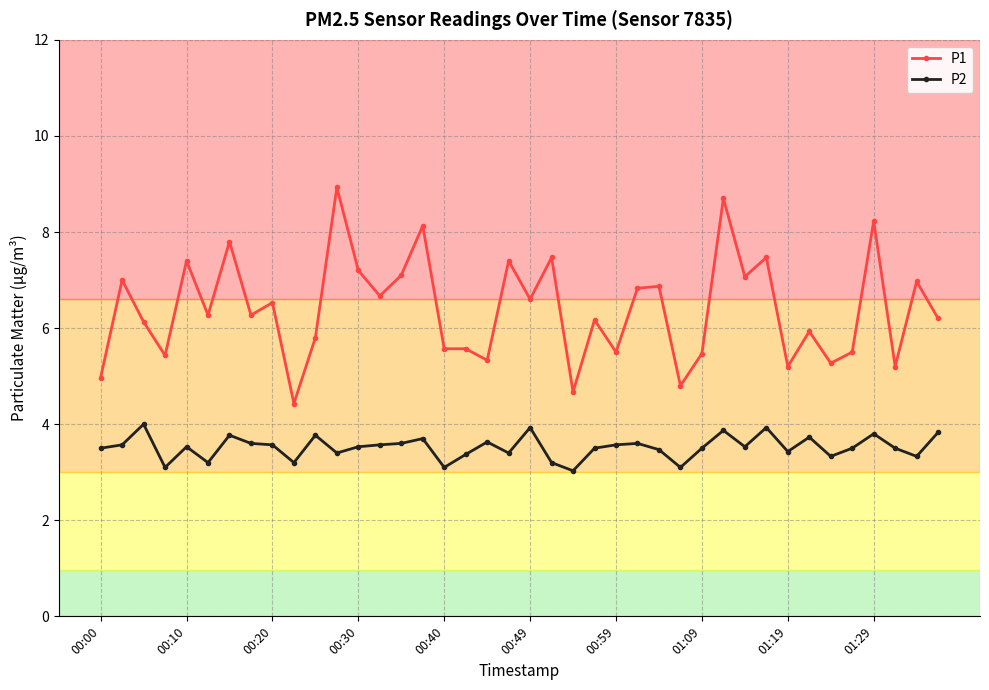

True or false: P1 and P2 cross at least once.

False